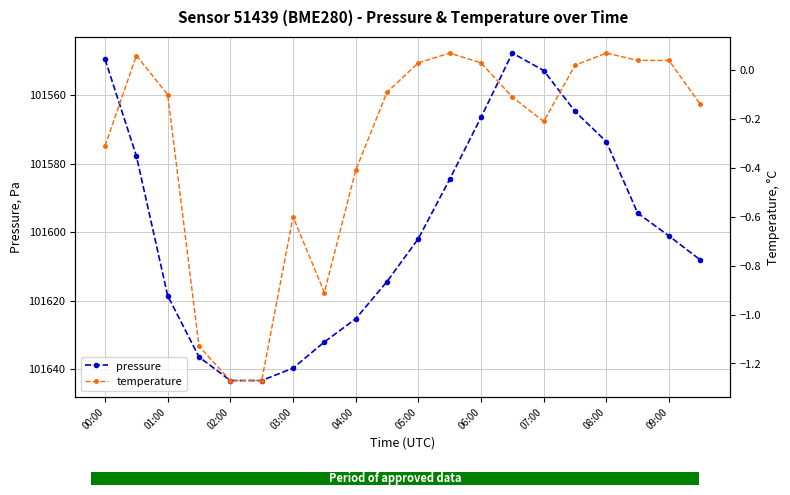

Is it true that pressure equals 101639.7 at 03:00?

True